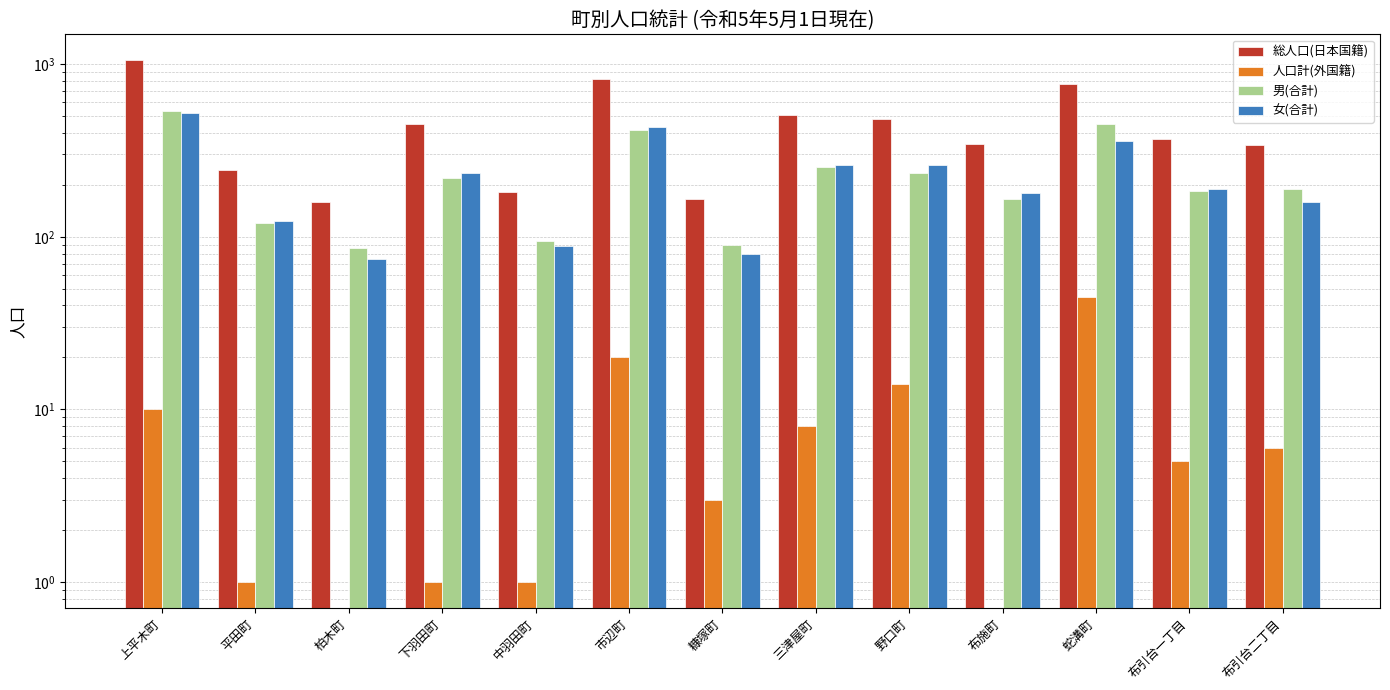

The value of 人口計(外国籍) at 市辺町 is 20. True or false?

True